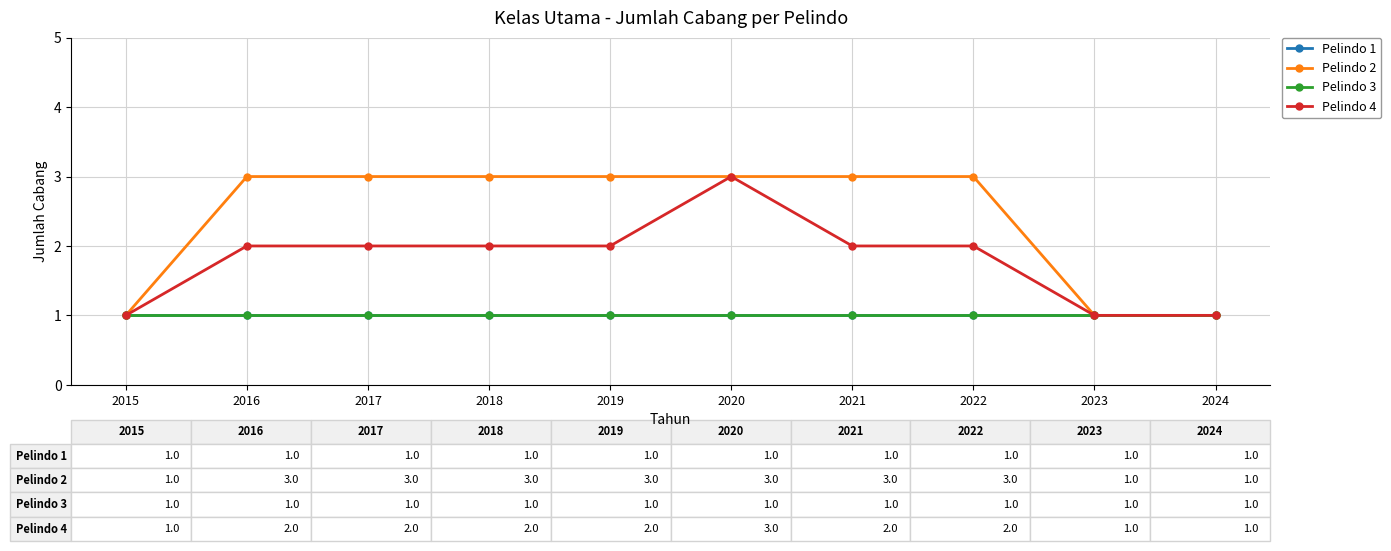

Is it true that Pelindo 1 equals 1 at 2015?

True